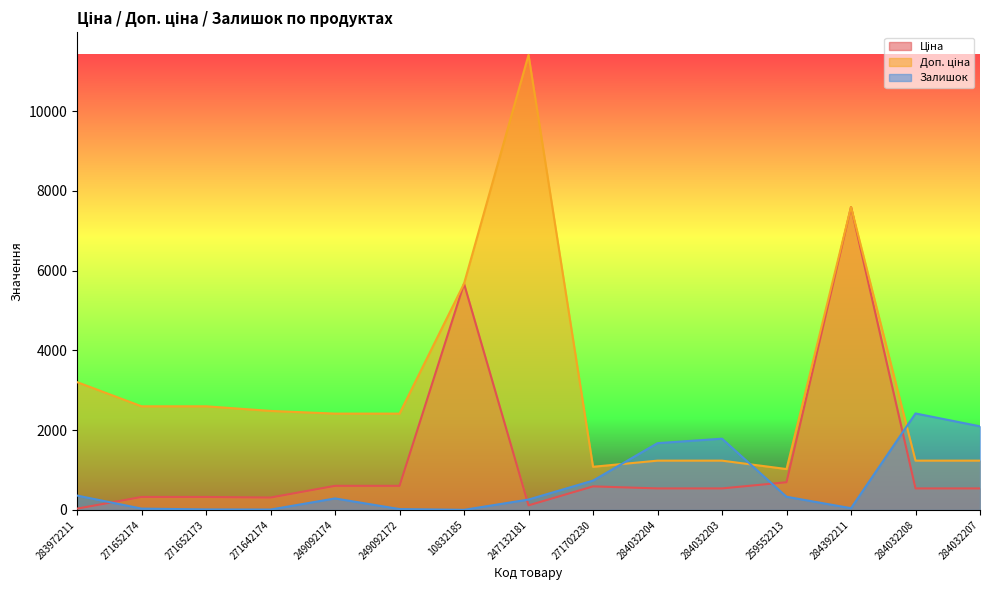

Which label corresponds to the smallest value in the chart?

10832185